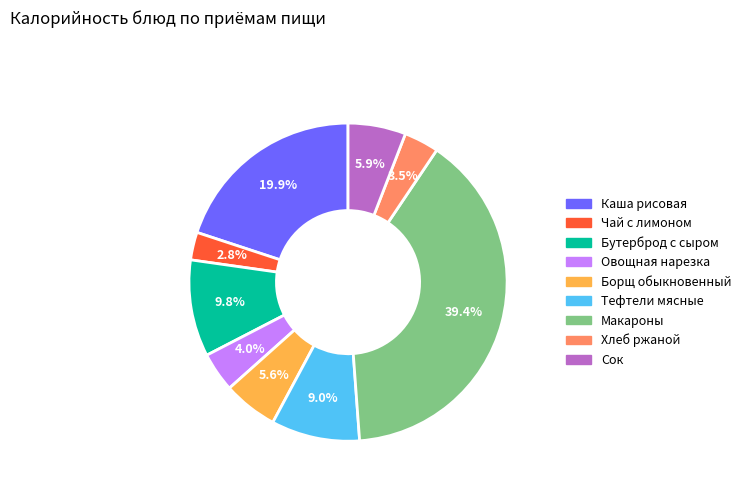

How many slices are in this pie chart?

9